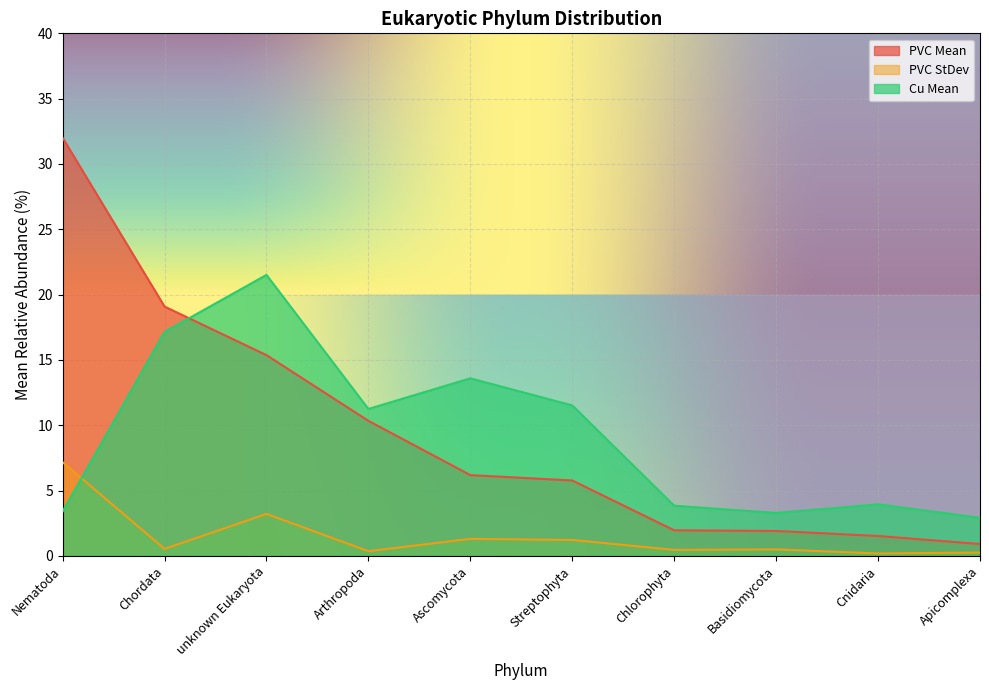

Reading right to left, list all the values displayed in this chart.

PVC Mean: Apicomplexa=0.9	Cnidaria=1.5	Basidiomycota=1.9	Chlorophyta=2.0	Streptophyta=5.8	Ascomycota=6.2	Arthropoda=10.3	unknown Eukaryota=15.4	Chordata=19.1	Nematoda=32.0
PVC StDev: Apicomplexa=0.3	Cnidaria=0.2	Basidiomycota=0.5	Chlorophyta=0.5	Streptophyta=1.2	Ascomycota=1.3	Arthropoda=0.4	unknown Eukaryota=3.2	Chordata=0.5	Nematoda=7.2
Cu Mean: Apicomplexa=2.9	Cnidaria=3.9	Basidiomycota=3.3	Chlorophyta=3.8	Streptophyta=11.5	Ascomycota=13.6	Arthropoda=11.2	unknown Eukaryota=21.5	Chordata=17.1	Nematoda=3.4